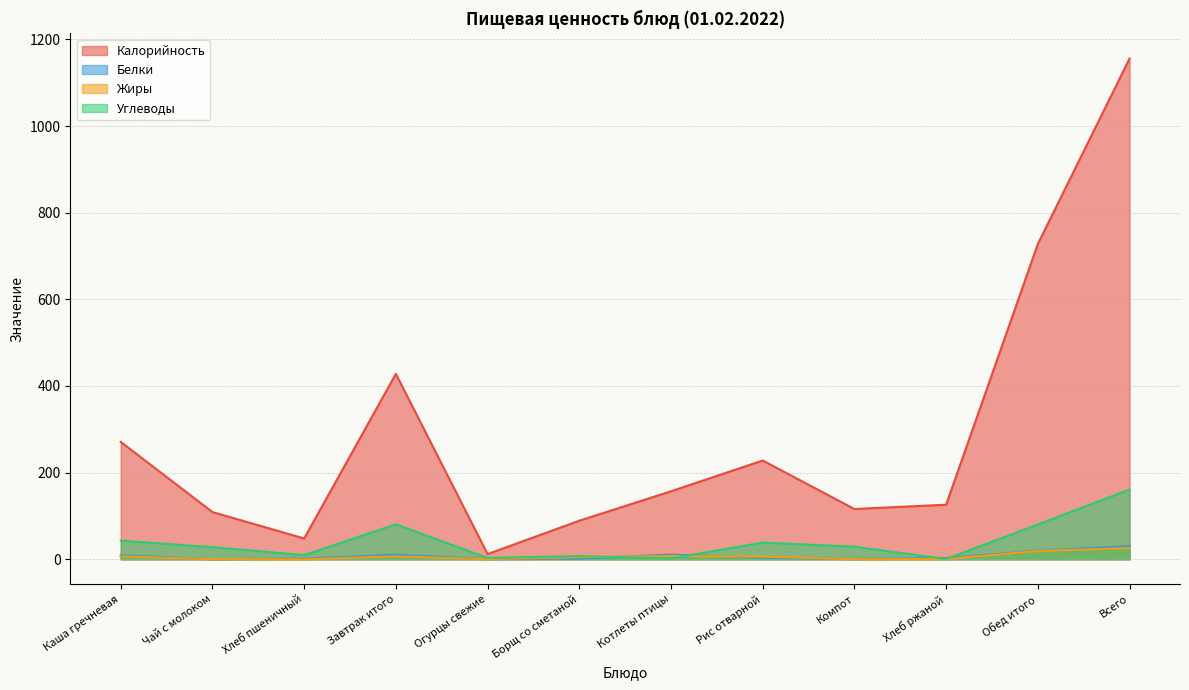

Which series has the widest spread of values?

Калорийность